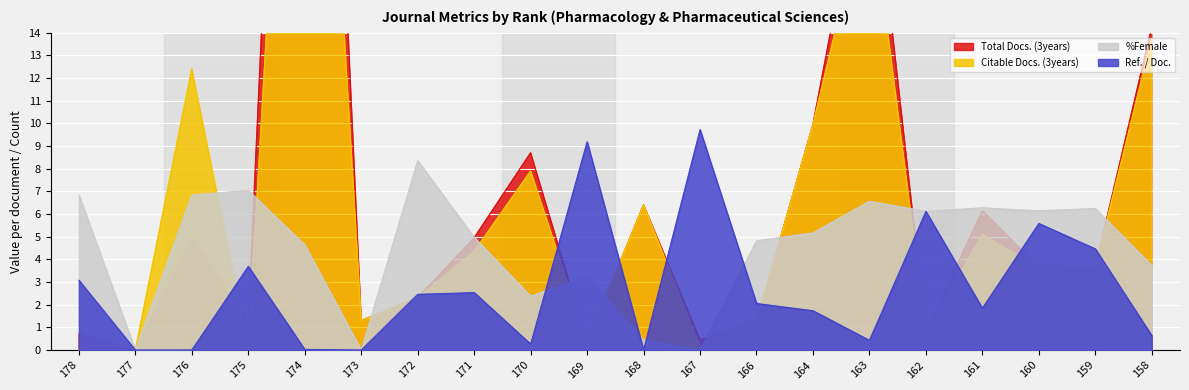

Reading left to right, transcribe all the data shown in this chart.

Ref. / Doc.: 3.1	0.0	0.0	3.7	0.0	0.0	2.5	2.5	0.3	9.2	0.0	9.7	2.1	1.7	0.4	6.1	1.8	5.6	4.5	0.6
%Female: 6.8	0.0	6.8	7.0	4.6	0.0	8.4	5.0	2.4	3.2	0.4	0.0	4.8	5.2	6.6	6.1	6.3	6.1	6.3	3.7
Total Docs. (3years): 0.7	0.0	4.9	1.2	55.8	1.3	2.3	5.0	8.7	0.4	6.4	0.5	1.2	10.0	23.1	0.8	6.2	3.7	3.7	14.2
Citable Docs. (3years): 0.0	0.0	12.4	0.1	43.4	1.3	2.3	4.4	7.9	0.4	6.4	0.2	1.2	10.0	20.4	0.8	5.1	3.6	3.7	13.8